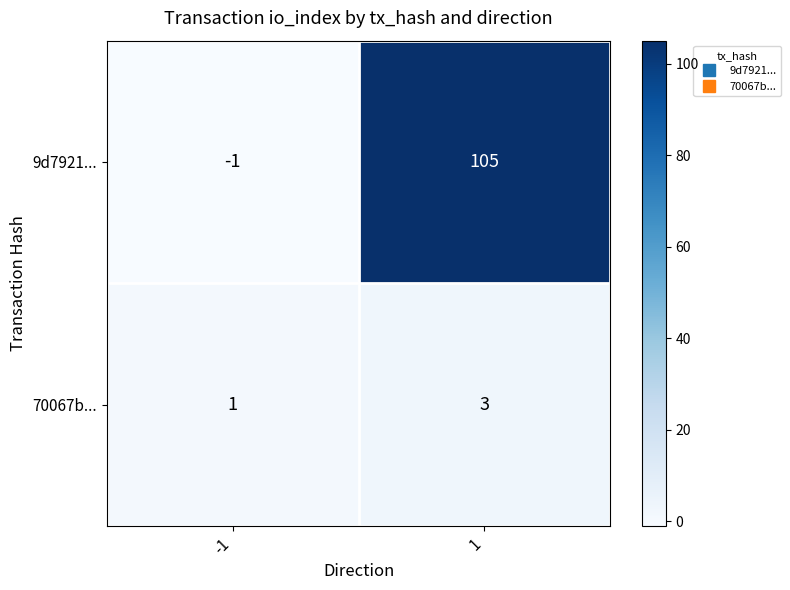

List the series in order of their overall mean, highest first.

9d7921..., 70067b...